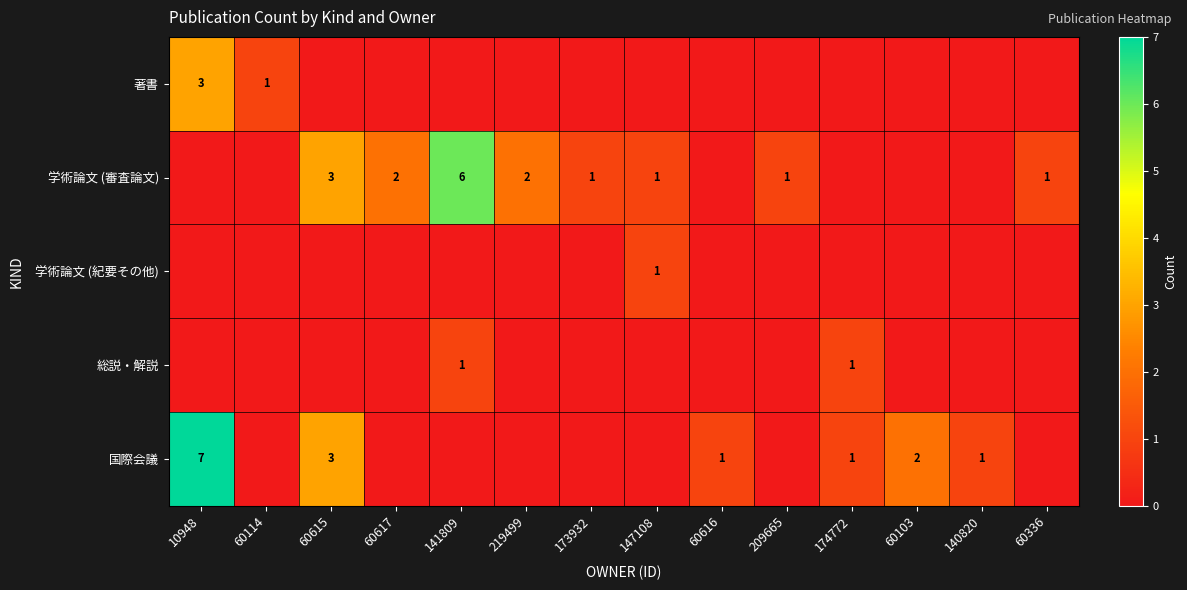

Is it true that 学術論文 (審査論文) equals 0 at 209665?

False